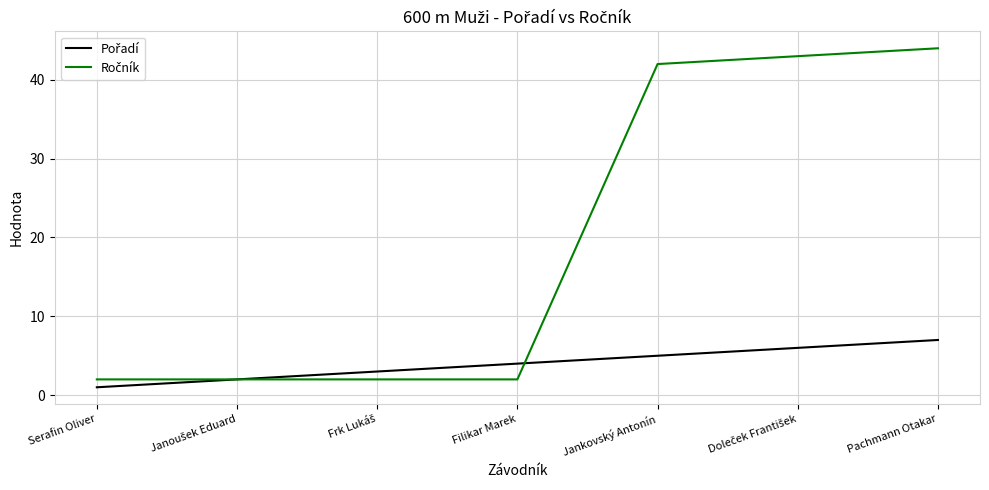

What is the difference between the highest and lowest values at Pachmann Otakar?

37